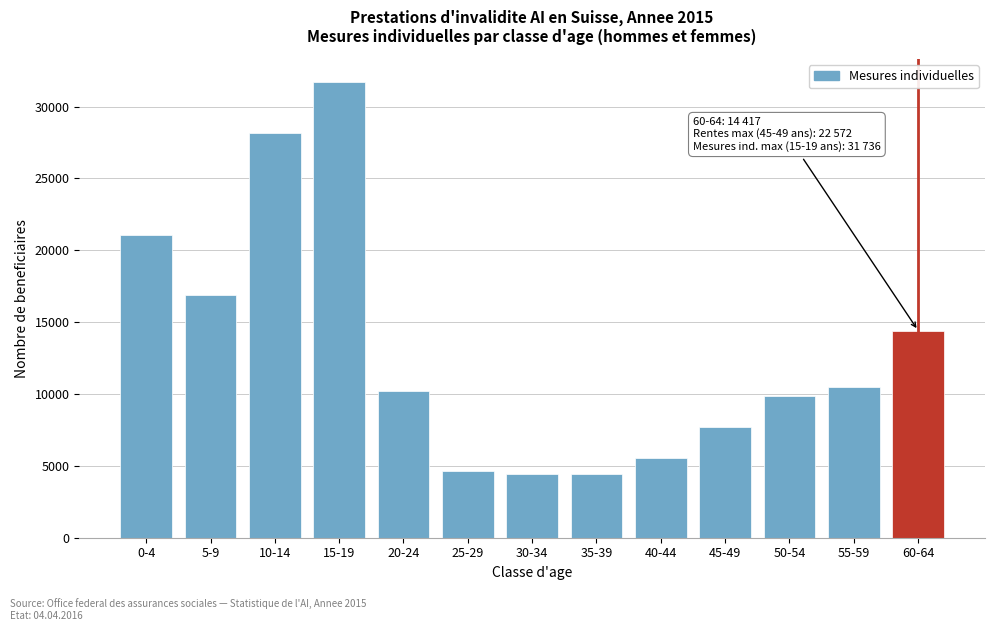

What is the change in value from 0-4 to 5-9?

-4169